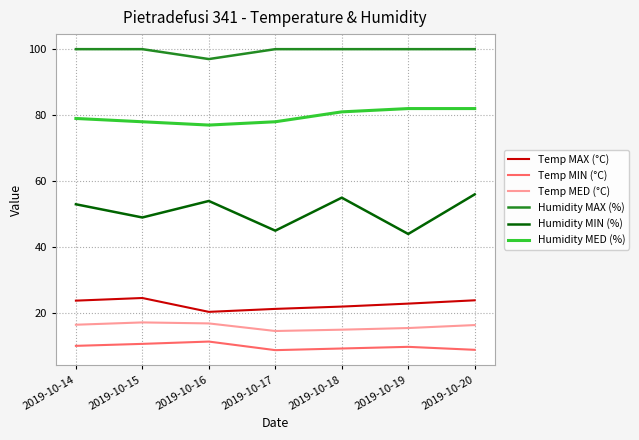

What is the difference between the highest and lowest values at 2019-10-14?

89.9